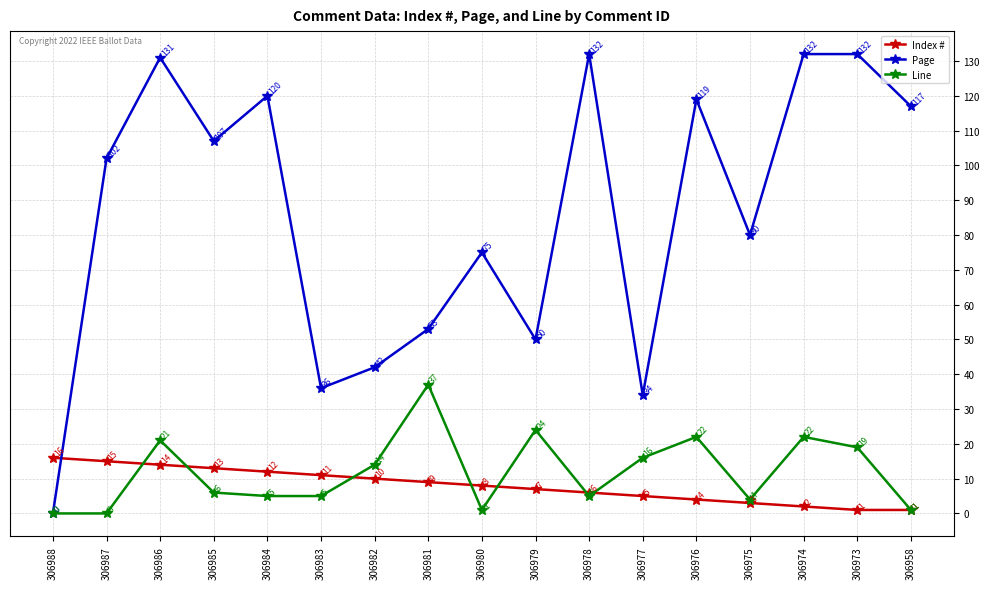

What is the value of the Line point at the 11th from the left?

5